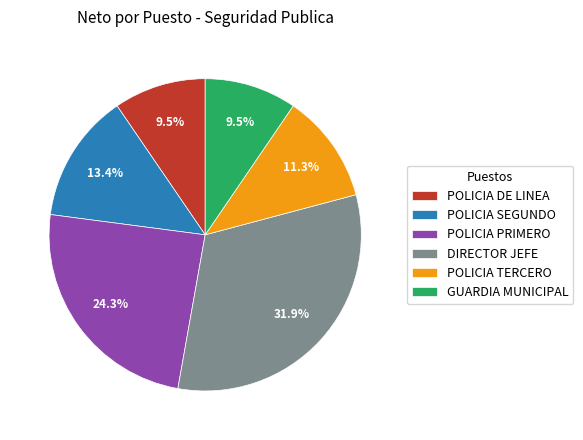

What is the largest slice in the pie chart?

DIRECTOR JEFE